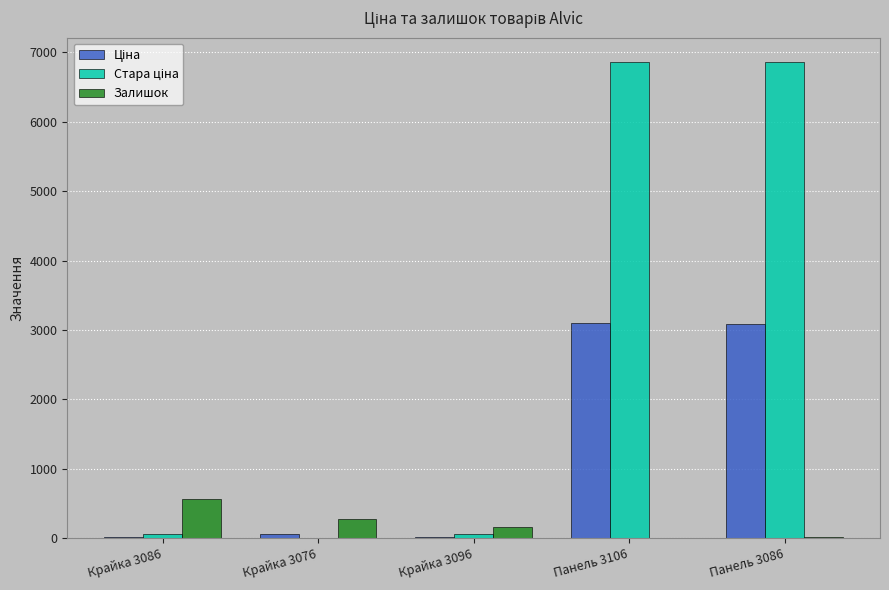

What is the greatest value displayed?

6869.4